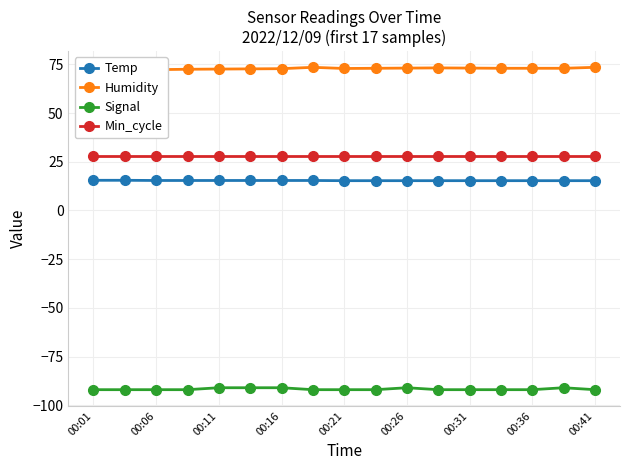

At 11, list the series in order from largest to smallest.

Humidity, Min_cycle, Temp, Signal